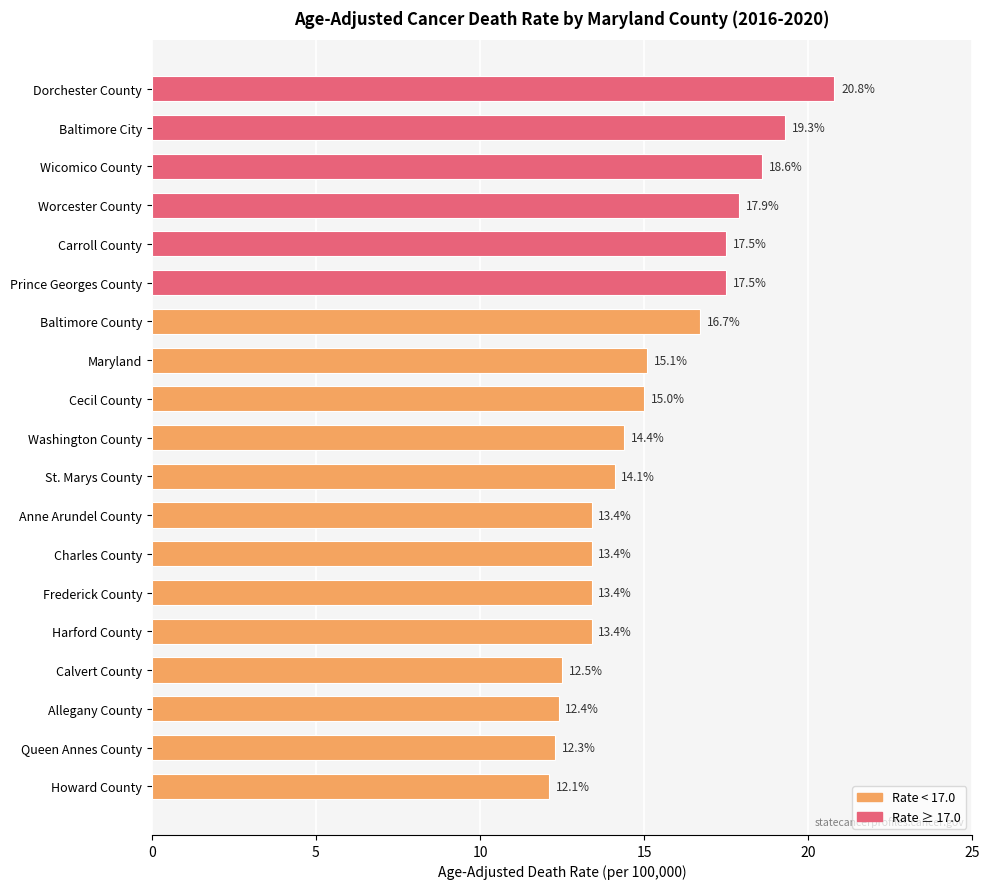

What is the label of the 4th bar from the bottom?

Calvert County